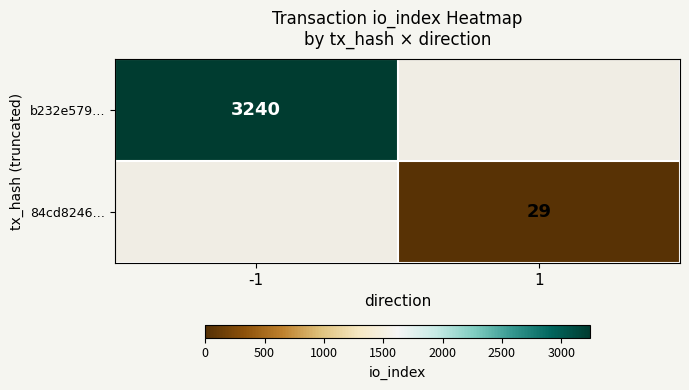

At how many categories does at least one series exceed 1241?

1